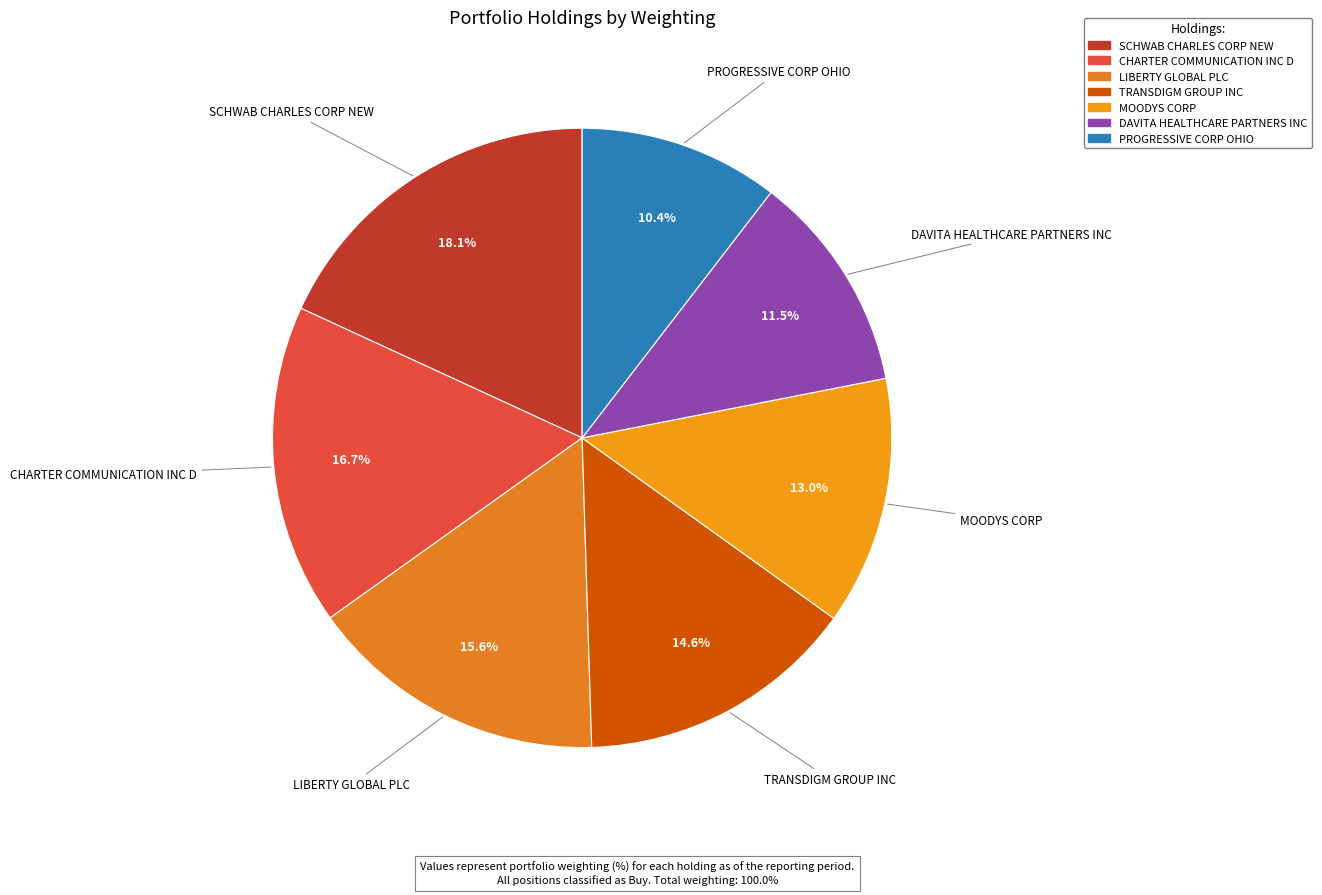

What is the smallest slice in the pie chart?

PROGRESSIVE CORP OHIO